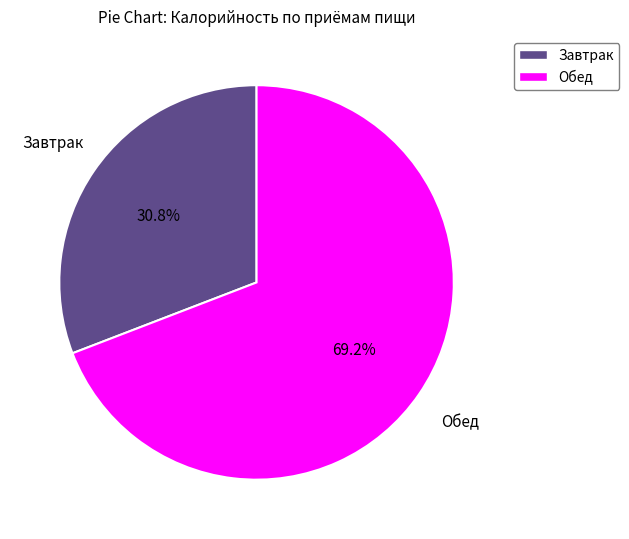

Is there any slice that represents more than half of the pie?

Yes